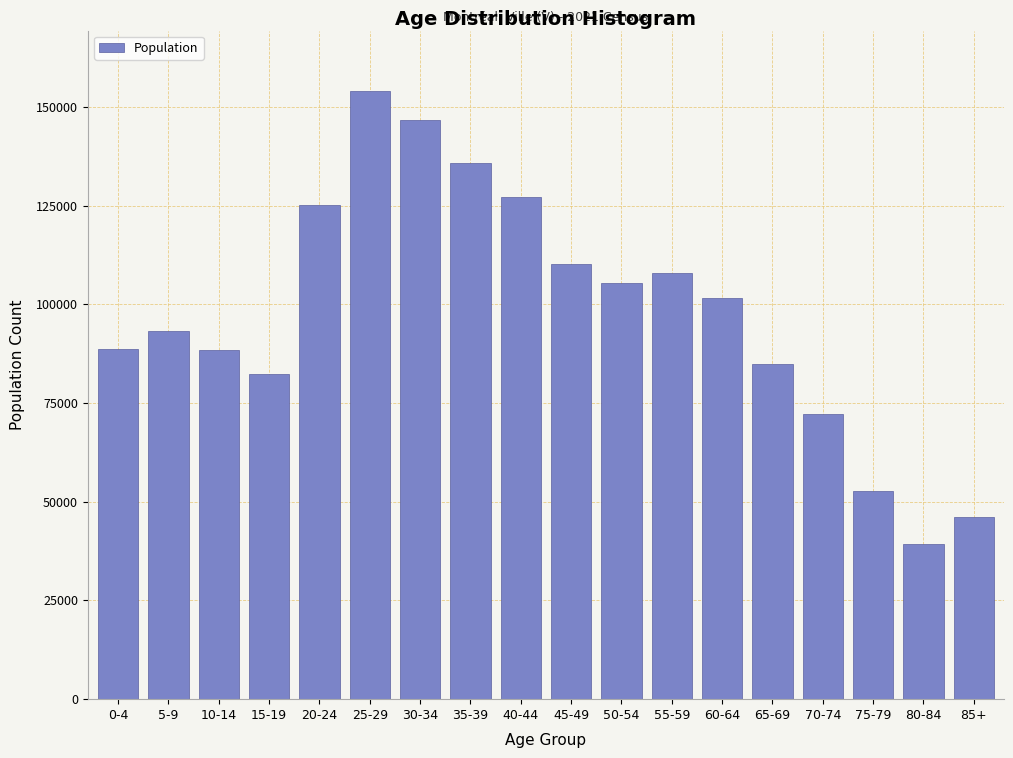

What is the value of the 13th bar from the left?

101725